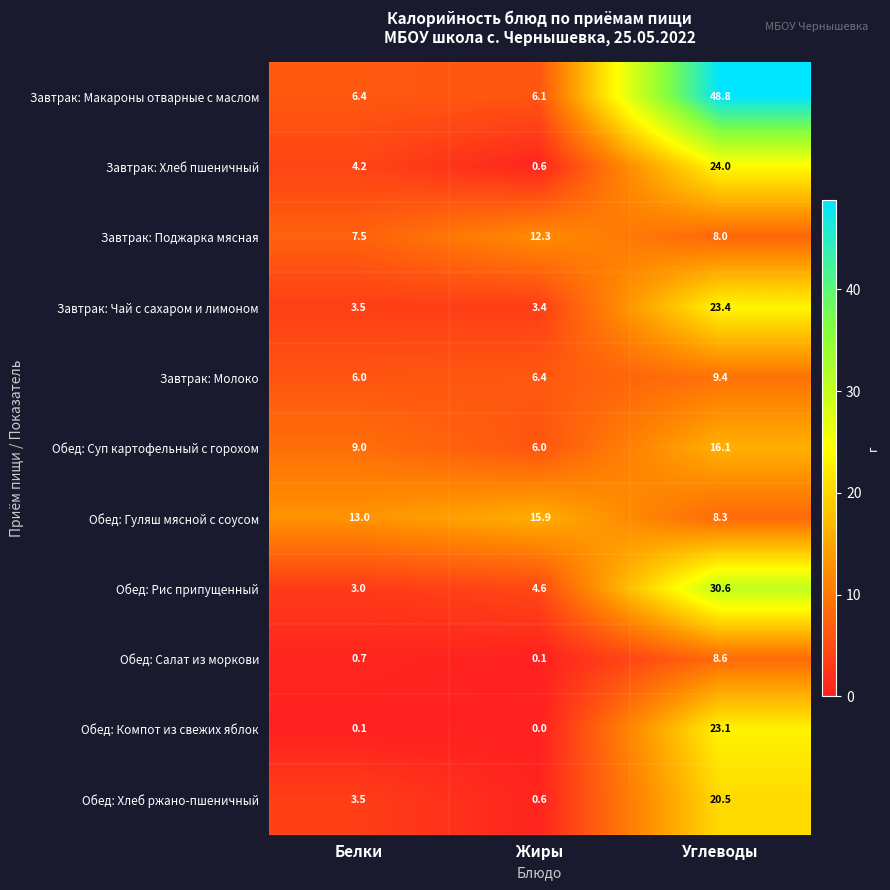

Which label corresponds to the largest value in the chart?

Углеводы